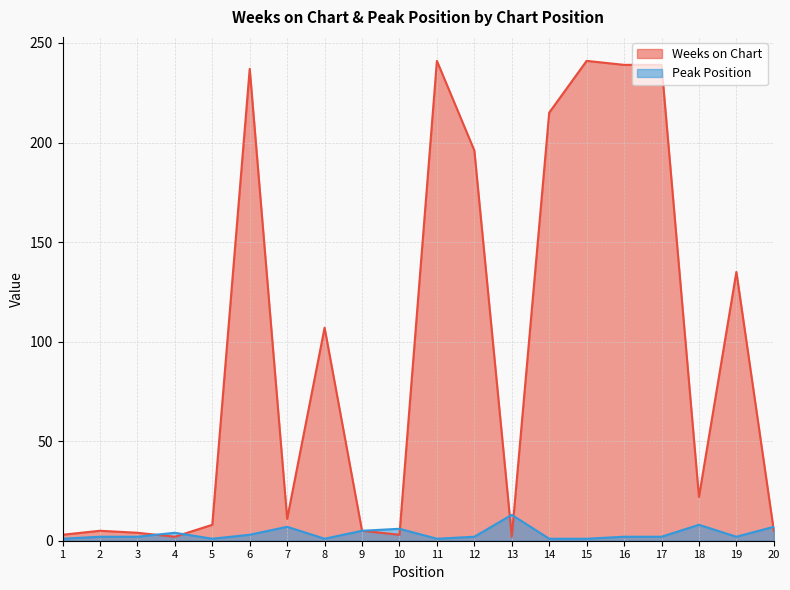

Which series has the largest total across all categories?

Weeks on Chart